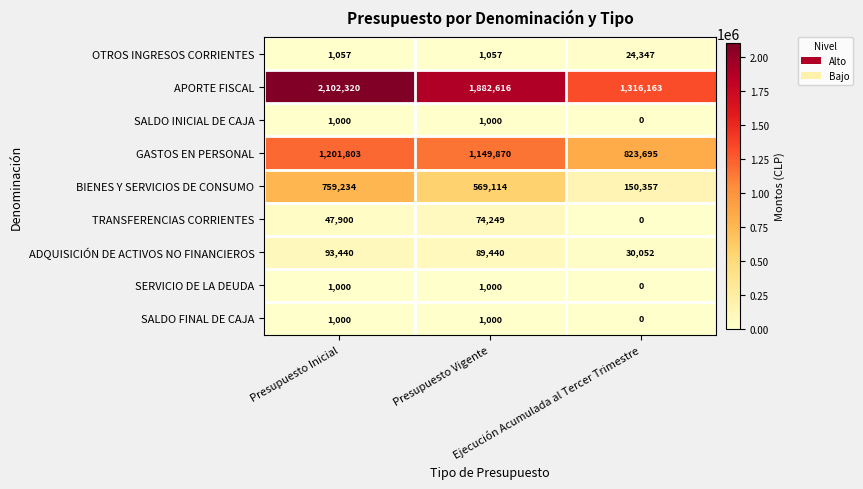

What is the average value of the TRANSFERENCIAS CORRIENTES series?

40716